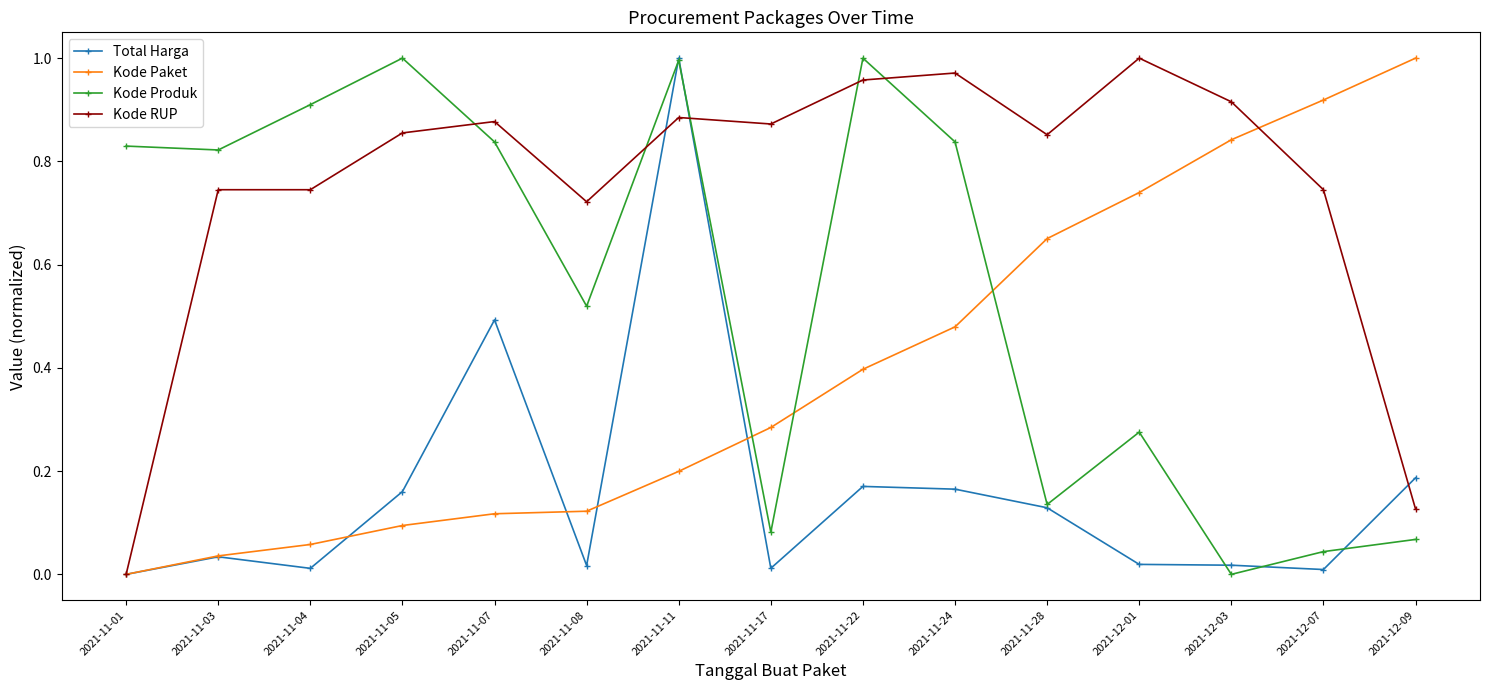

What position from the left is 2021-11-11?

7